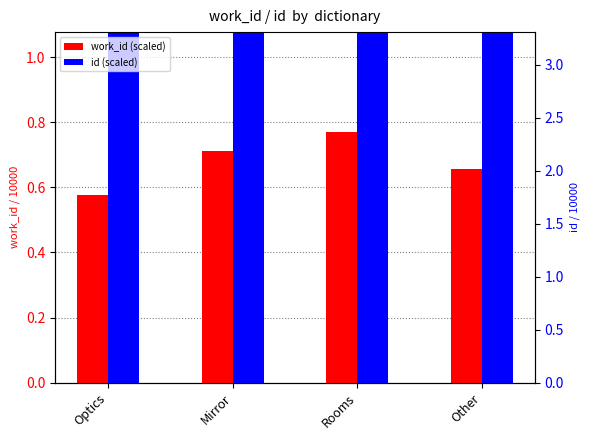

How many groups of bars are there?

4